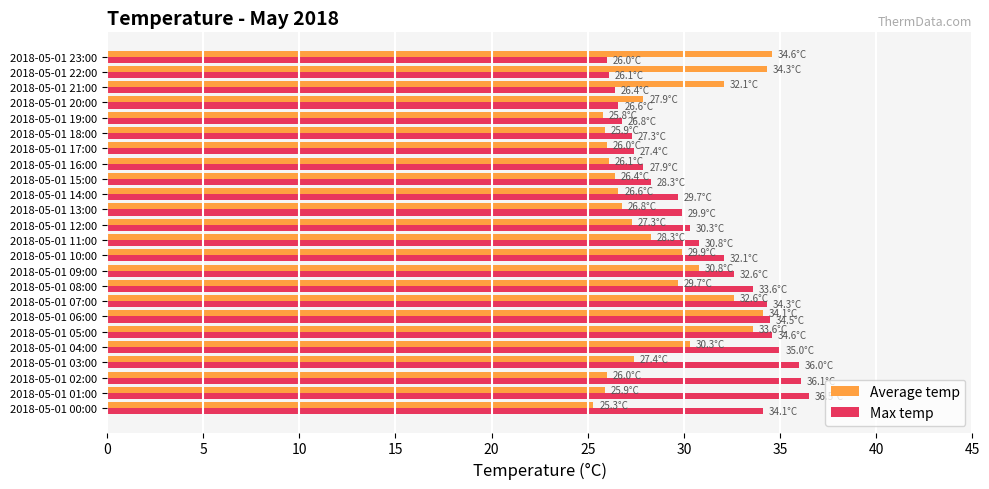

What is the total value across all series at 2018-05-01 21:00?

58.5